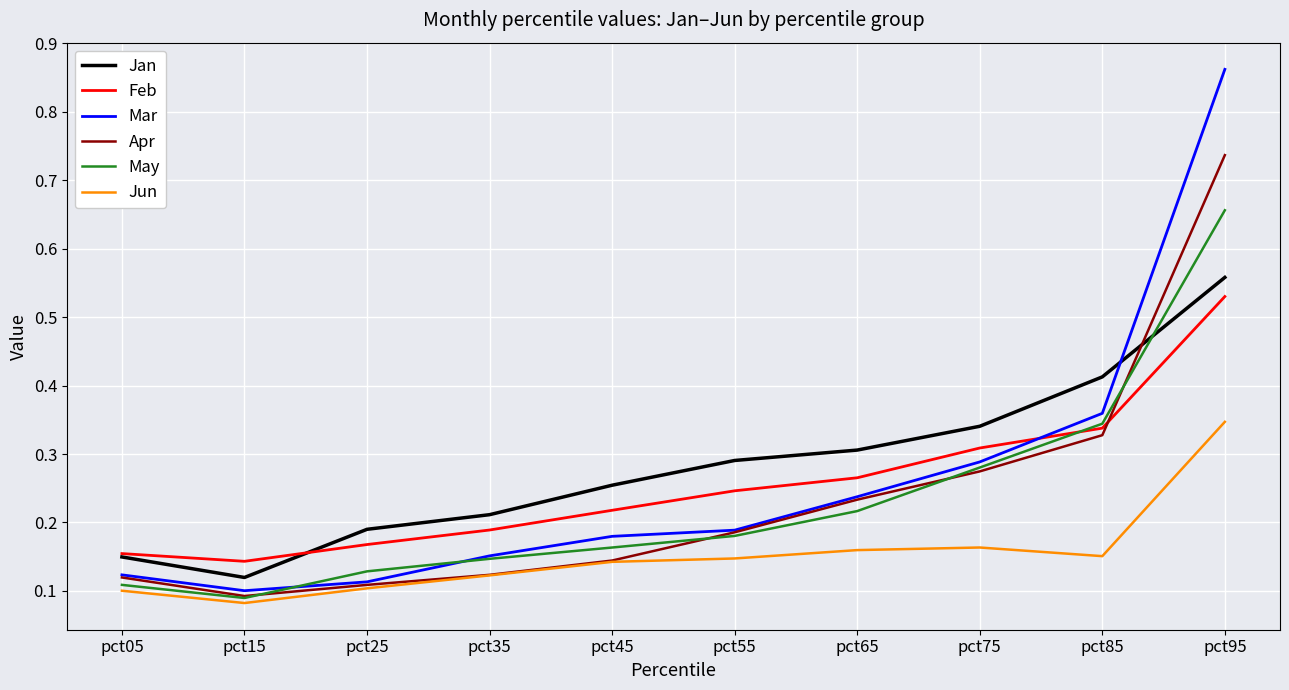

How many intersections are there between Feb and May?

1